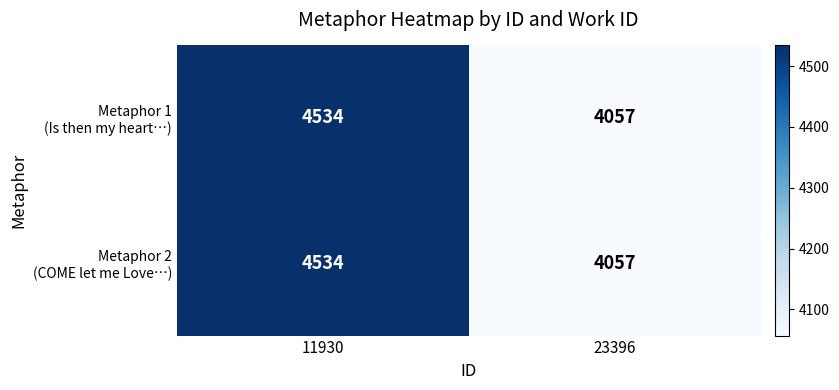

At which category is the sum across all series the highest?

11930